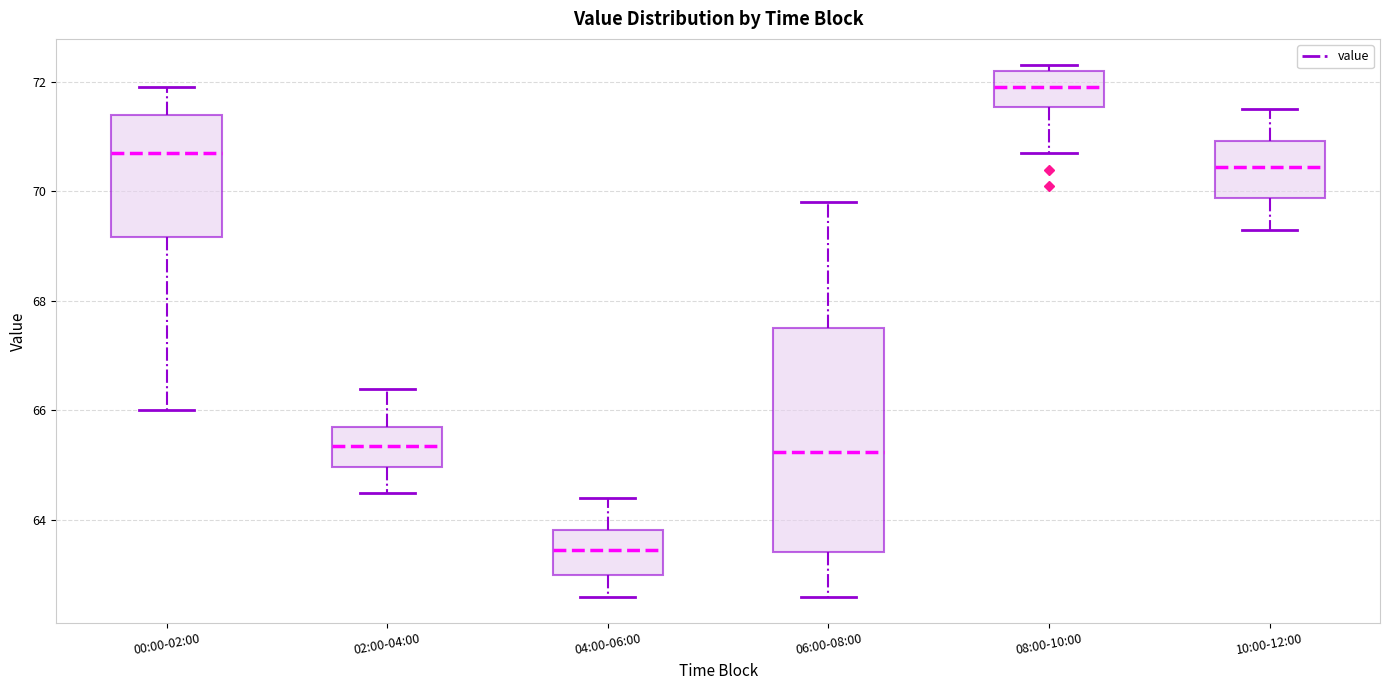

Reading left to right, transcribe this box plot: for each box, give where its median line is, the range the box spans, and where its two whiskers end, as read against the y-axis. The values are not printed on the chart, so give them approximately, as read against the axis.

00:00-02:00: median 70.8, box 69.2 to 71.4, whiskers 66.0 to 72.0
02:00-04:00: median 65.4, box 65.0 to 65.8, whiskers 64.6 to 66.4
04:00-06:00: median 63.4, box 63.0 to 63.8, whiskers 62.6 to 64.4
06:00-08:00: median 65.2, box 63.4 to 67.6, whiskers 62.6 to 69.8
08:00-10:00: median 72.0, box 71.6 to 72.2, whiskers 70.8 to 72.4
10:00-12:00: median 70.4, box 69.8 to 71.0, whiskers 69.4 to 71.6